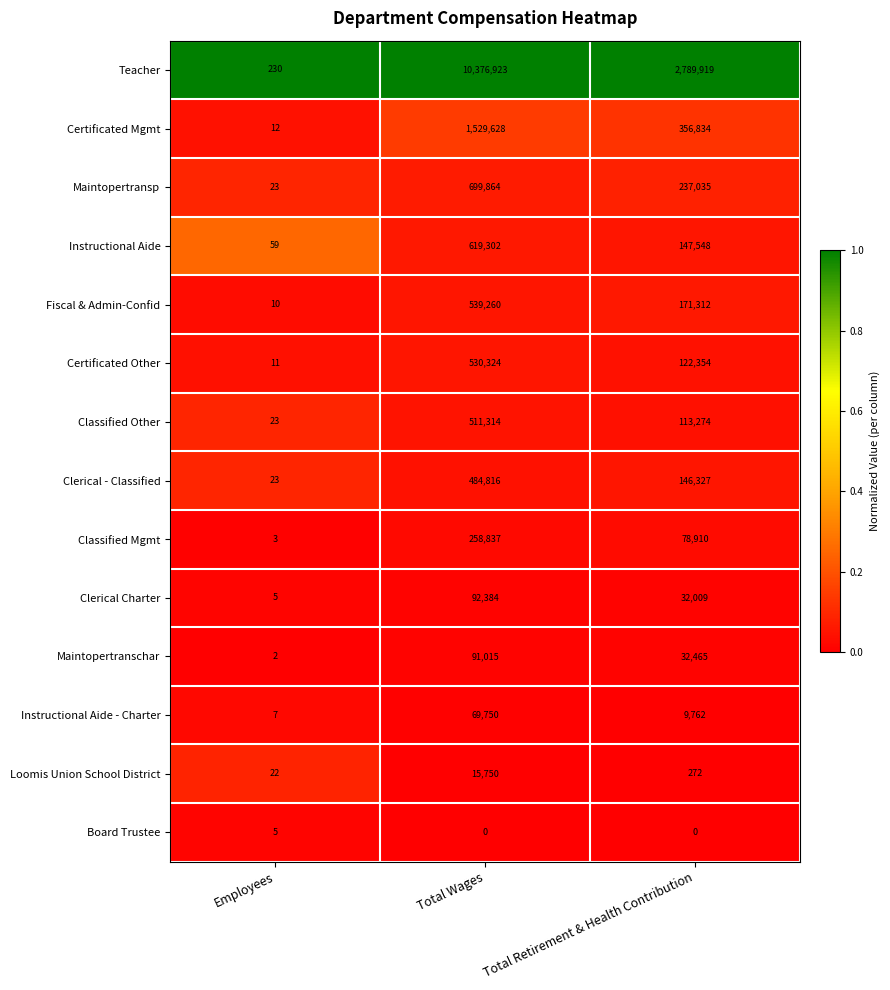

Which category has the highest value across all series?

Total Wages